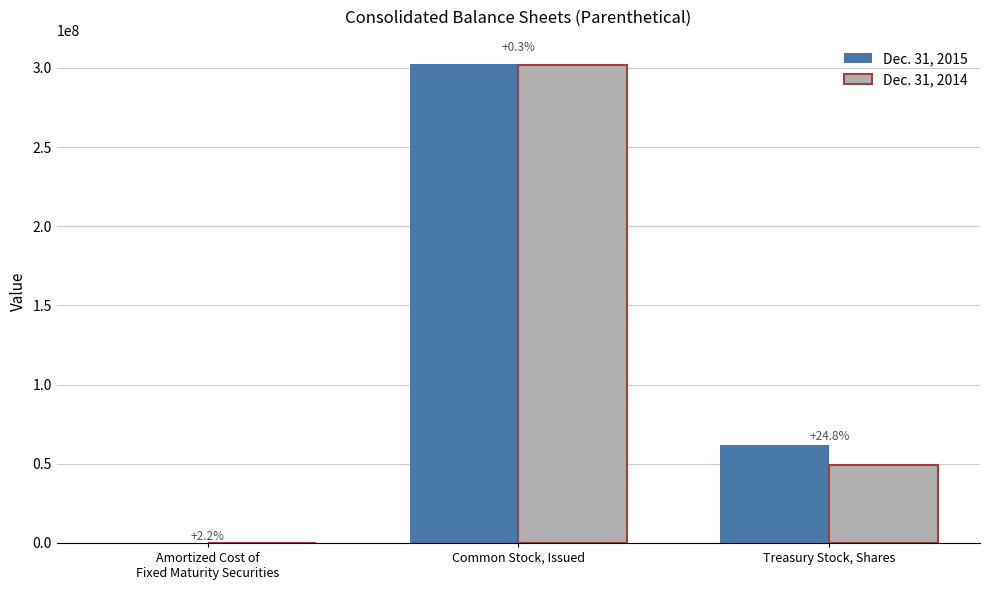

At which category does the chart reach its peak across all series?

Common Stock, Issued